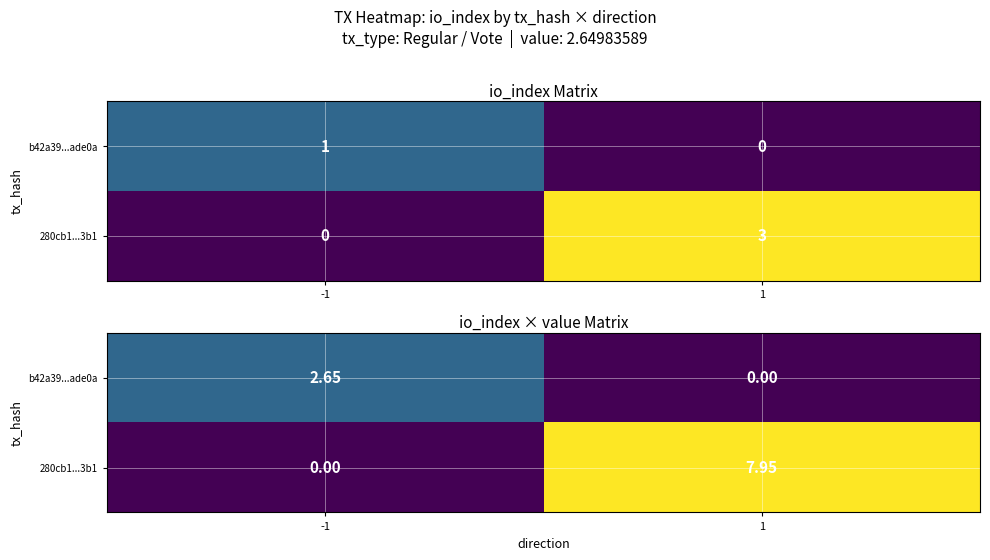

Between -1 and 1, which series saw the biggest shift?

280cb1...3b1